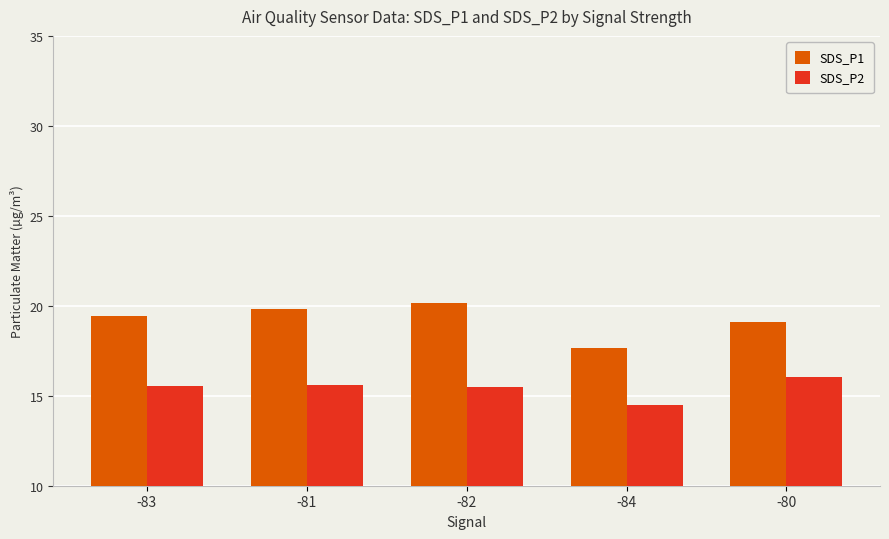

How many data points in SDS_P2 are above 15?

4